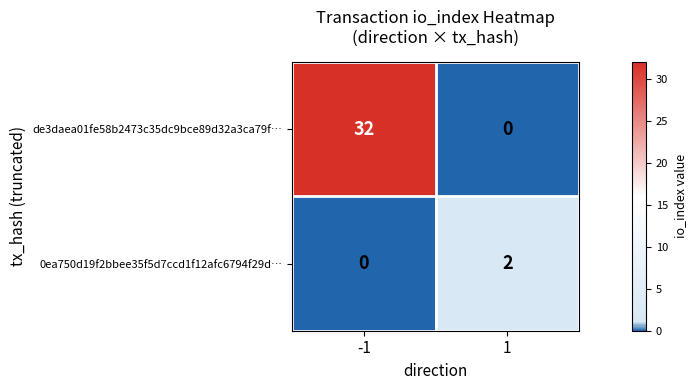

What is the difference between the maximum and minimum values in the de3daea01fe58b2473c35dc9bce89d32a3ca79f… series?

32